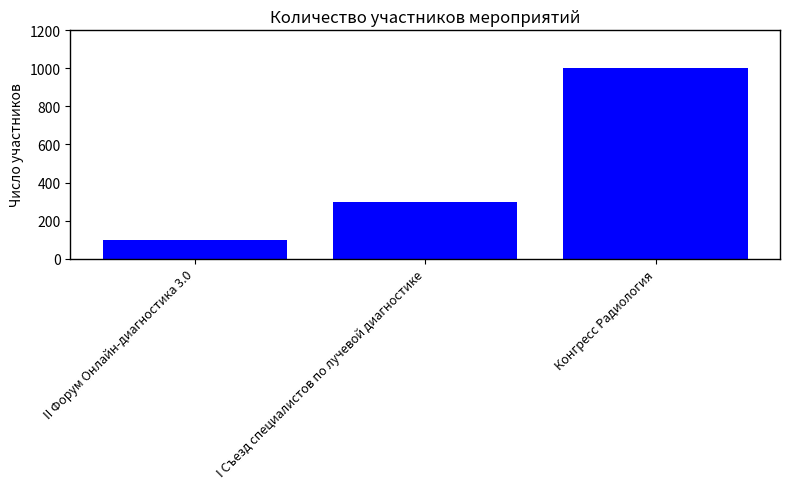

At which category does the chart reach its minimum across all series?

II Форум Онлайн-диагностика 3.0